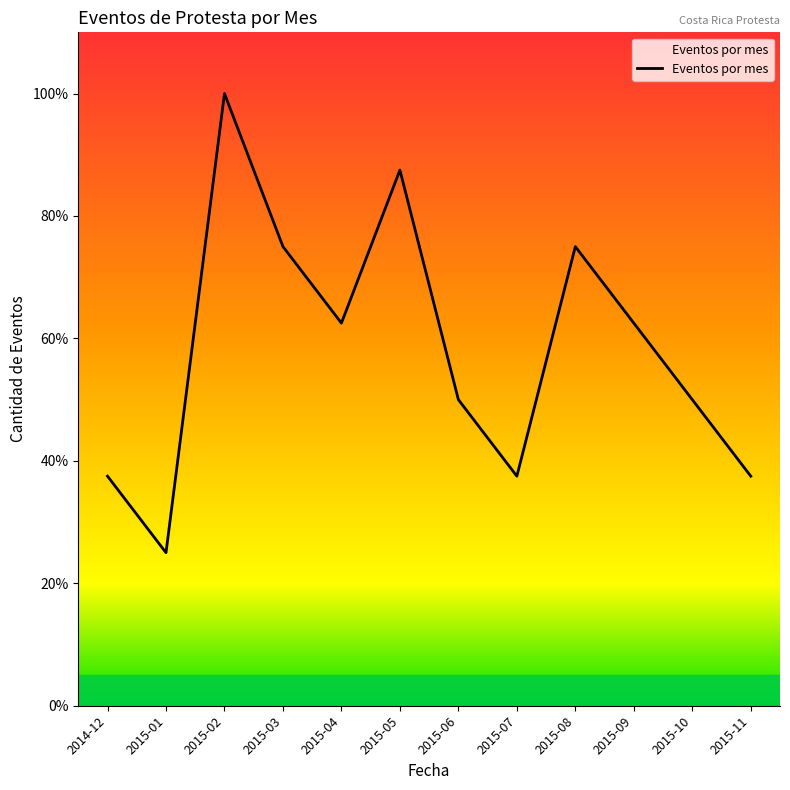

What is the sum of all values?

56